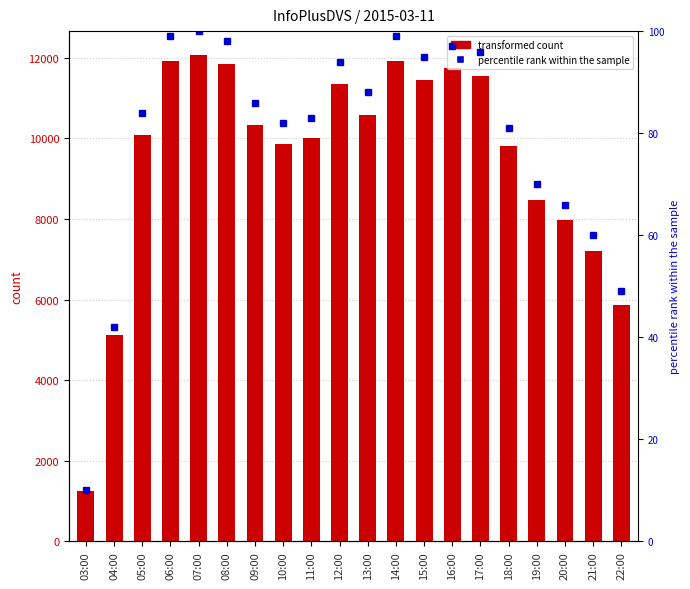

What is the label of the 9th bar from the left?

11:00